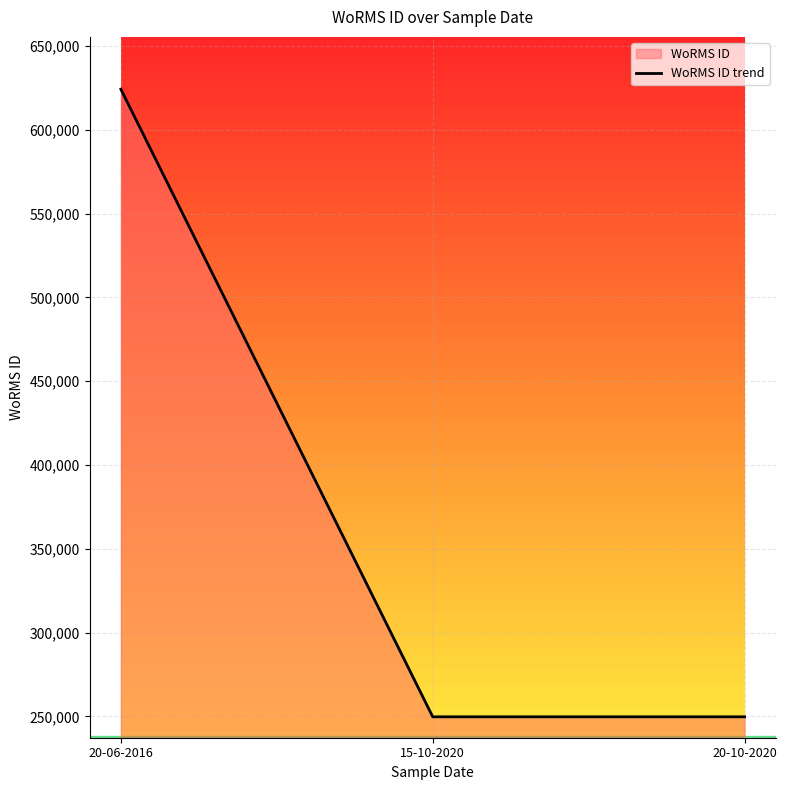

What is the label of the 2nd point from the left?

15-10-2020